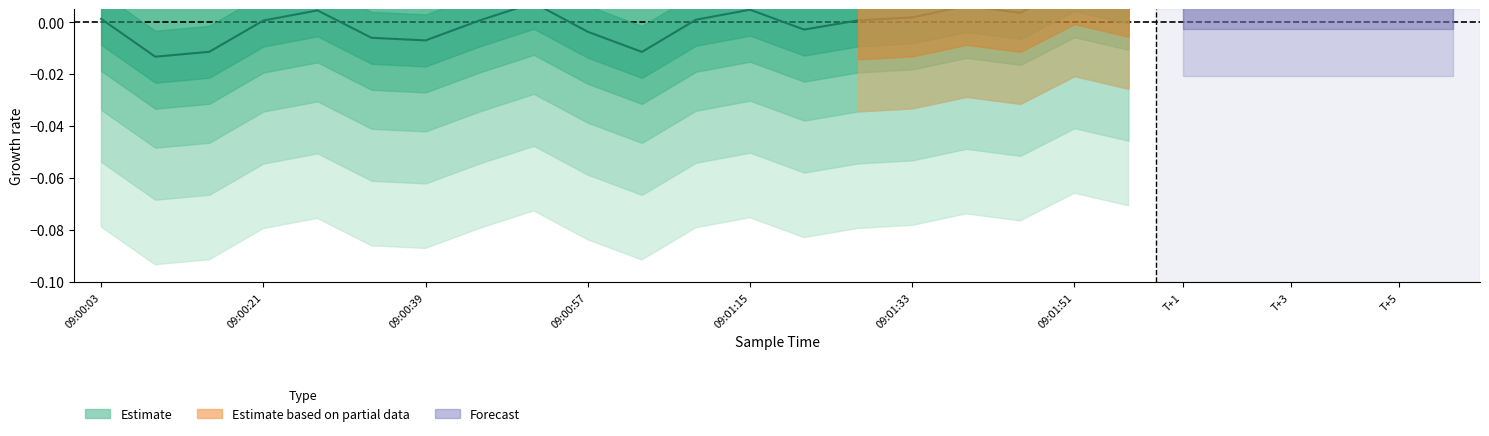

What is the label of the 3rd point from the left?

09:00:39